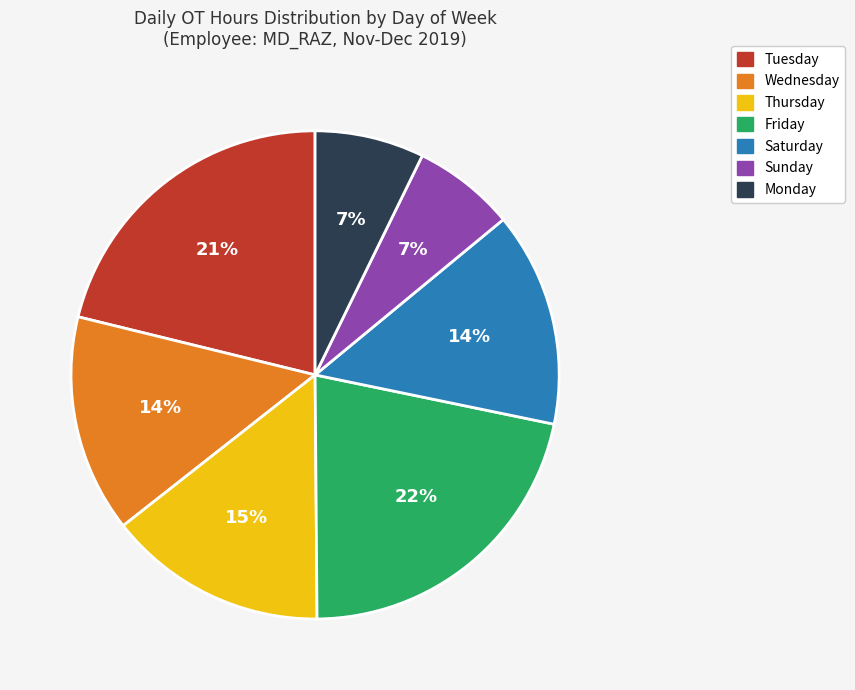

Is there any slice that represents more than half of the pie?

No